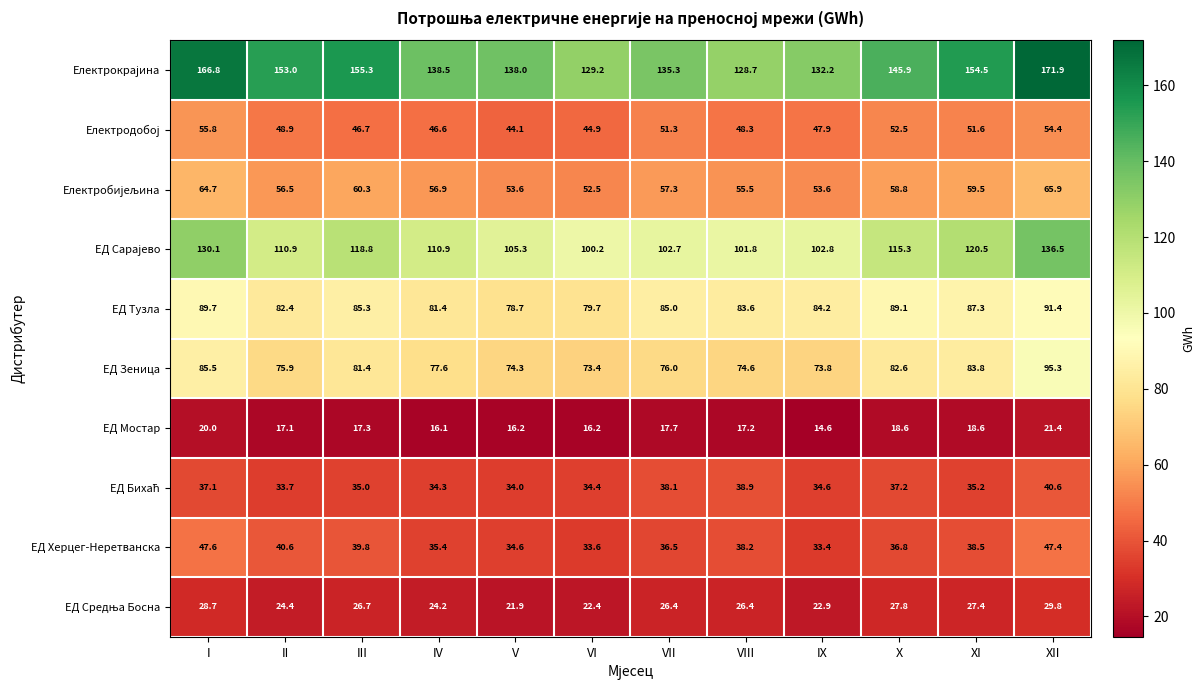

The ЕД Мостар series shows 7.3 at V. True or false?

False